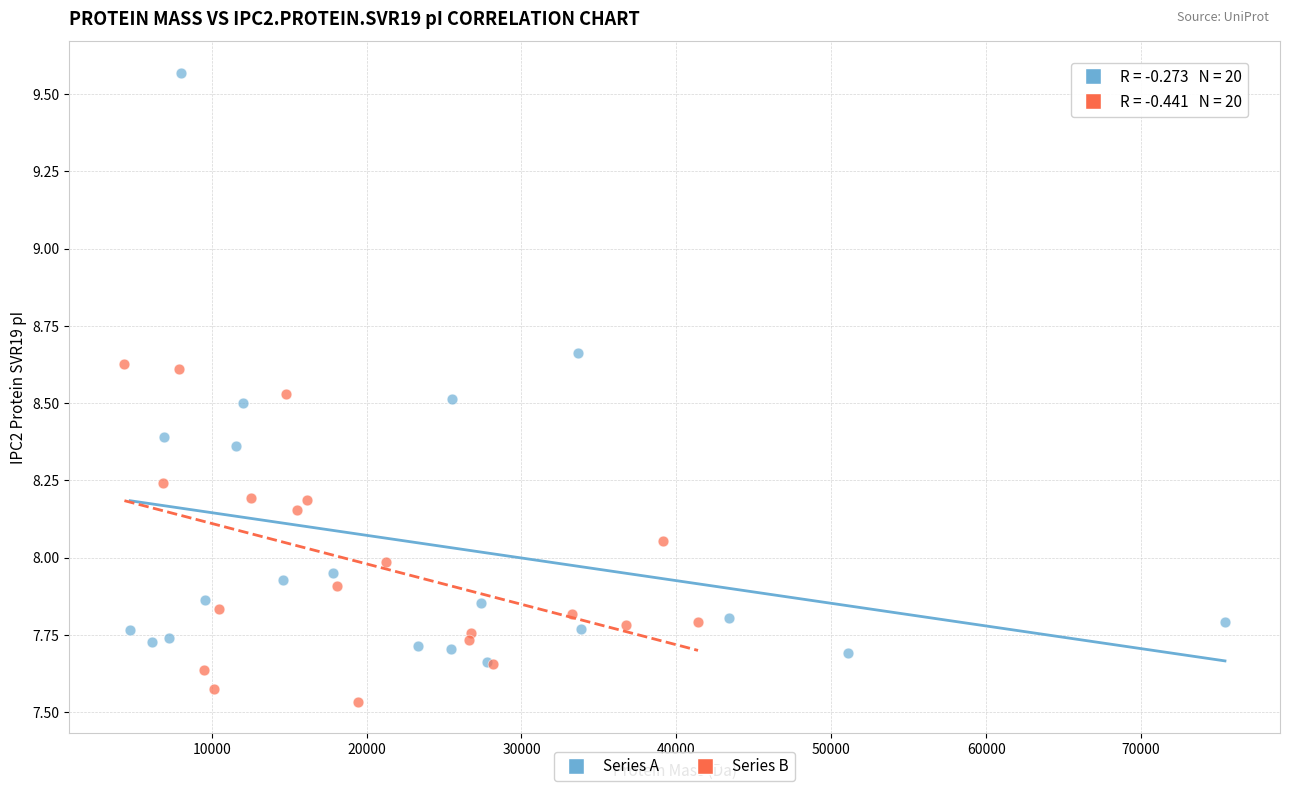

Which series reaches the maximum Y coordinate?

Series A